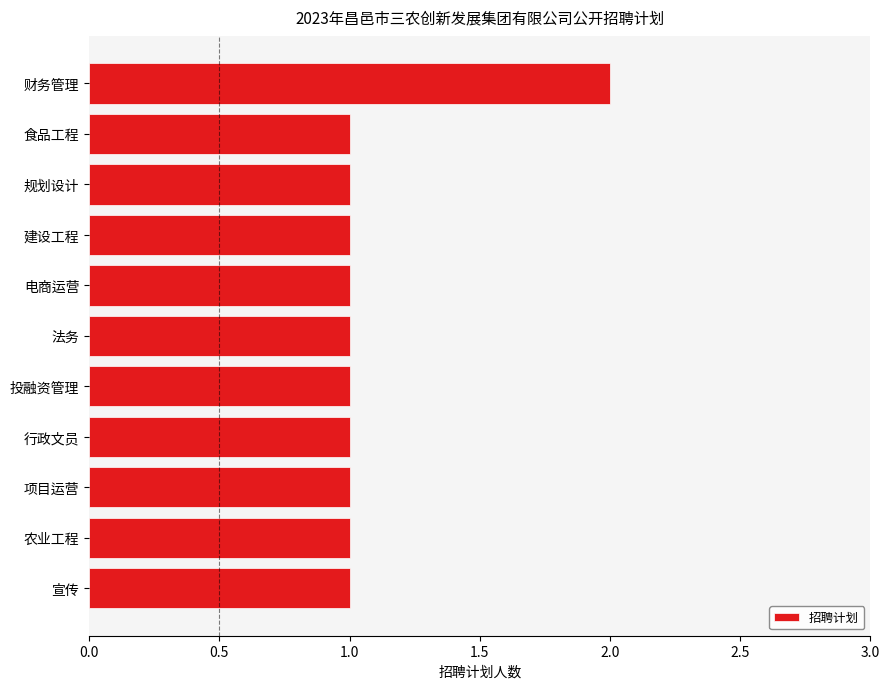

What is the value of the 7th bar from the top?

1